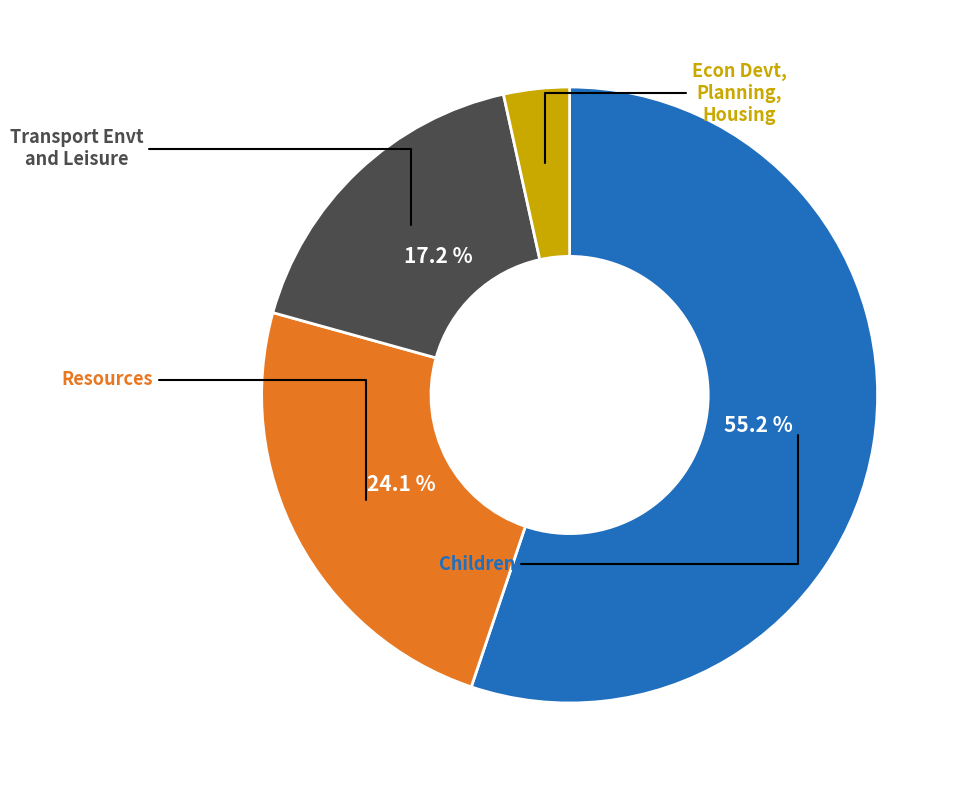

Does any single category account for the majority?

Yes